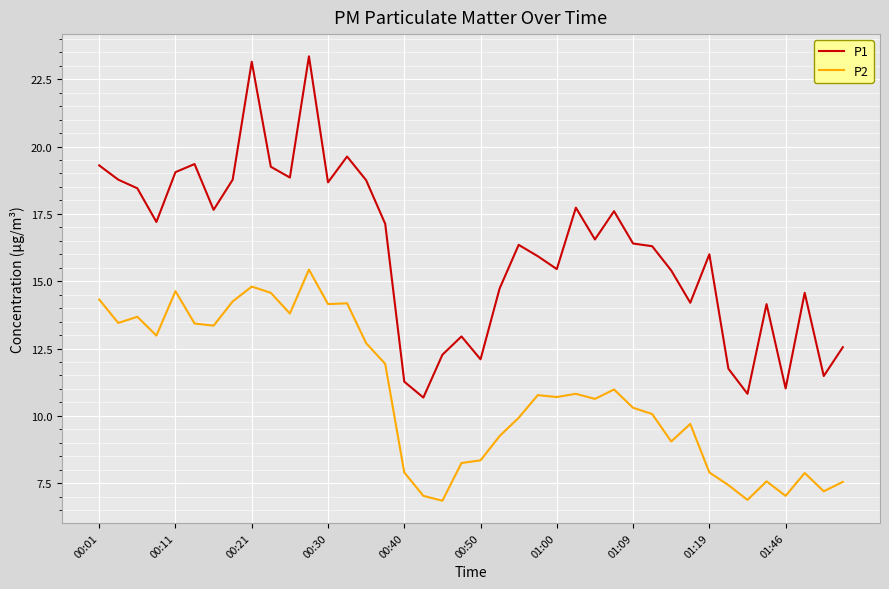

What is the minimum value for P1?

10.7